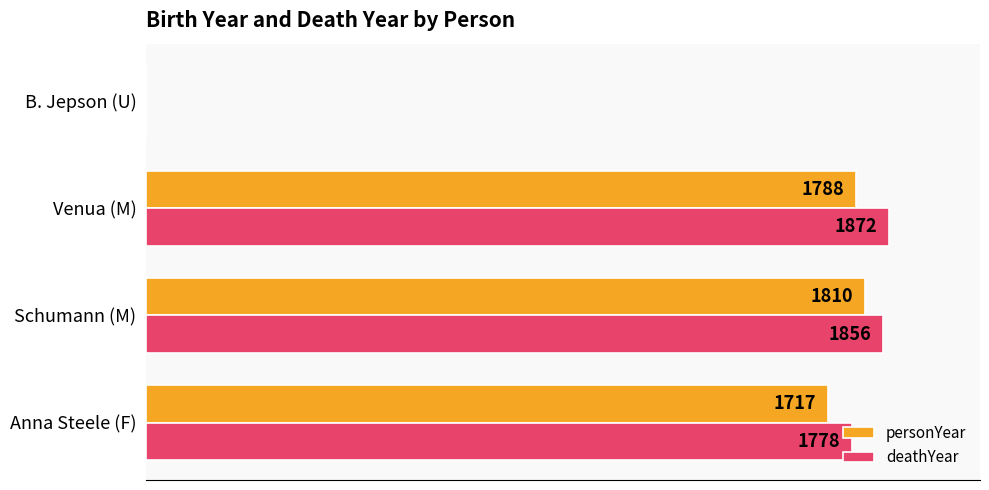

Where is deathYear nearest to the value 936?

Anna Steele (F)